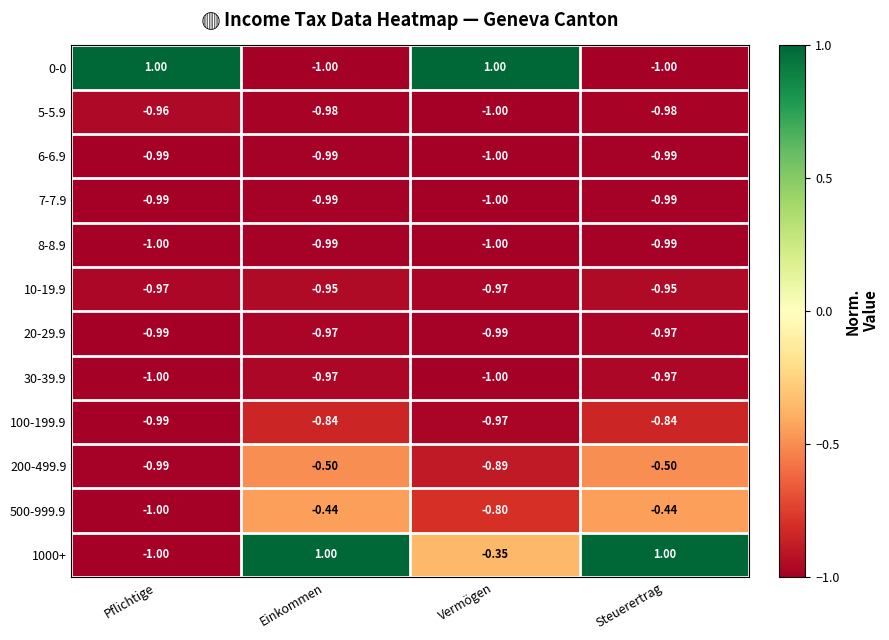

Is the value of 100-199.9 at Einkommen greater than the value of 7-7.9 at Einkommen?

Yes